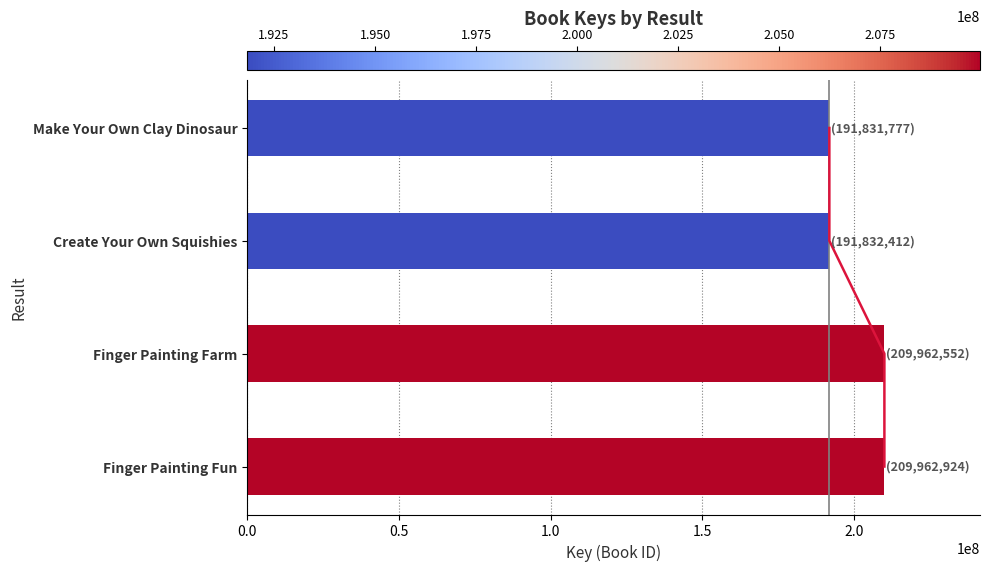

How many values exceed 209962552?

1